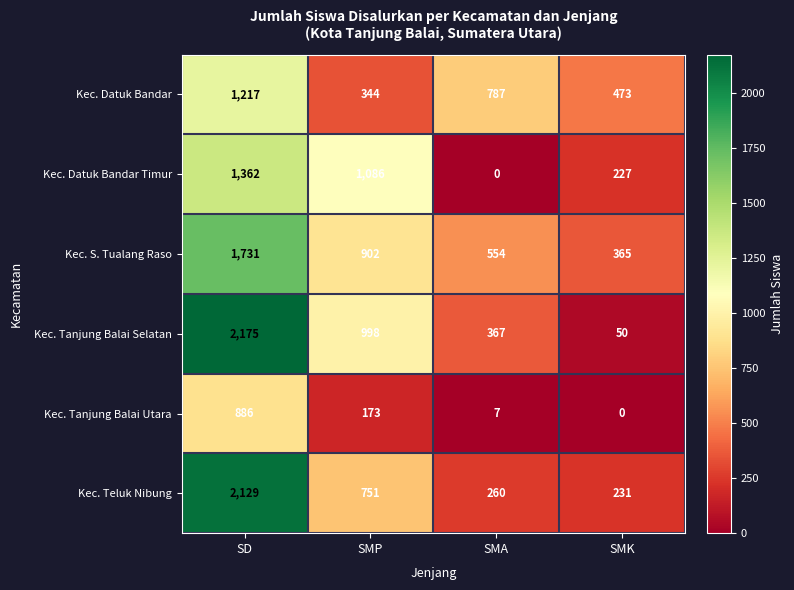

What is the difference between the second highest and minimum values in the Kec. Datuk Bandar Timur series?

1086